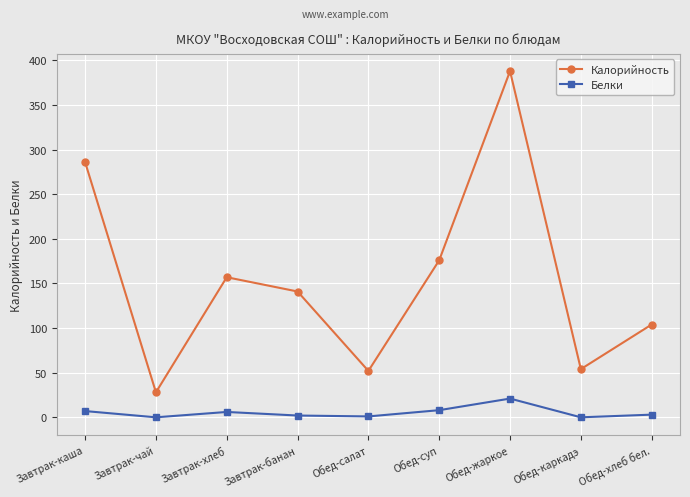

How many lines are shown in the chart?

2